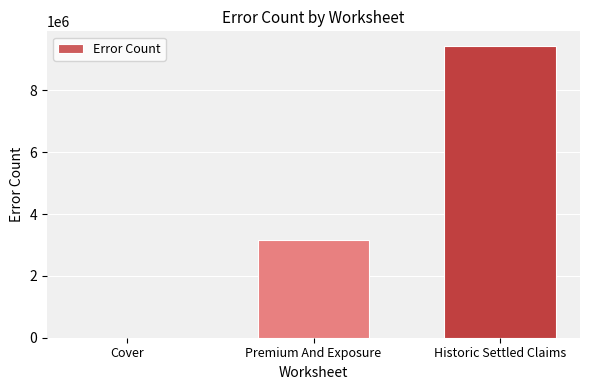

Is it true that the value at Premium And Exposure is 3145725?

True